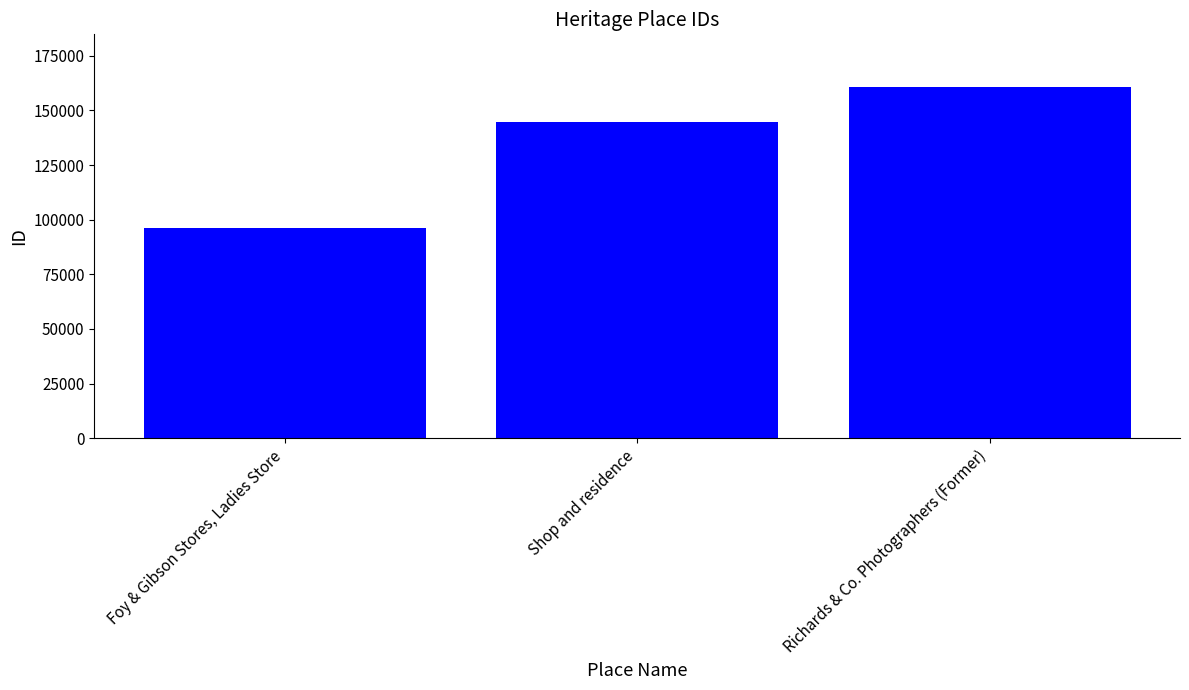

Are the bars horizontal?

No